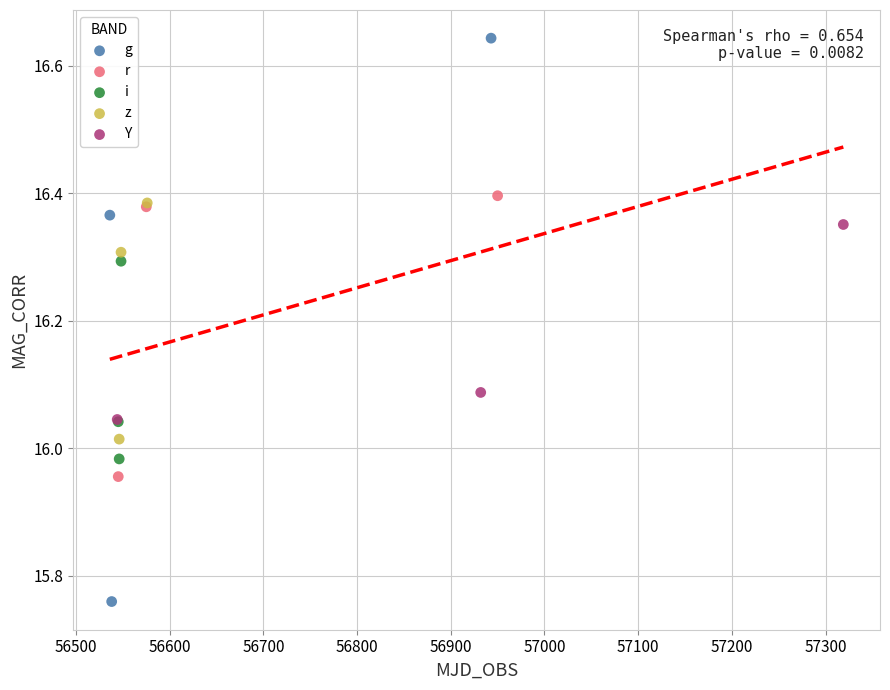

Which series contains the highest Y value?

g